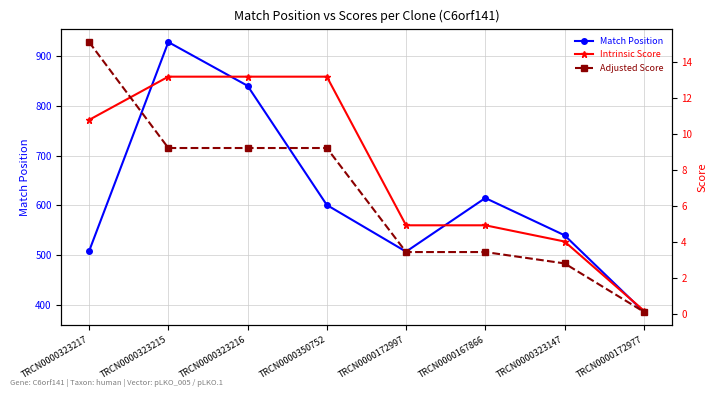

What is the label of the 6th point from the right?

TRCN0000323216